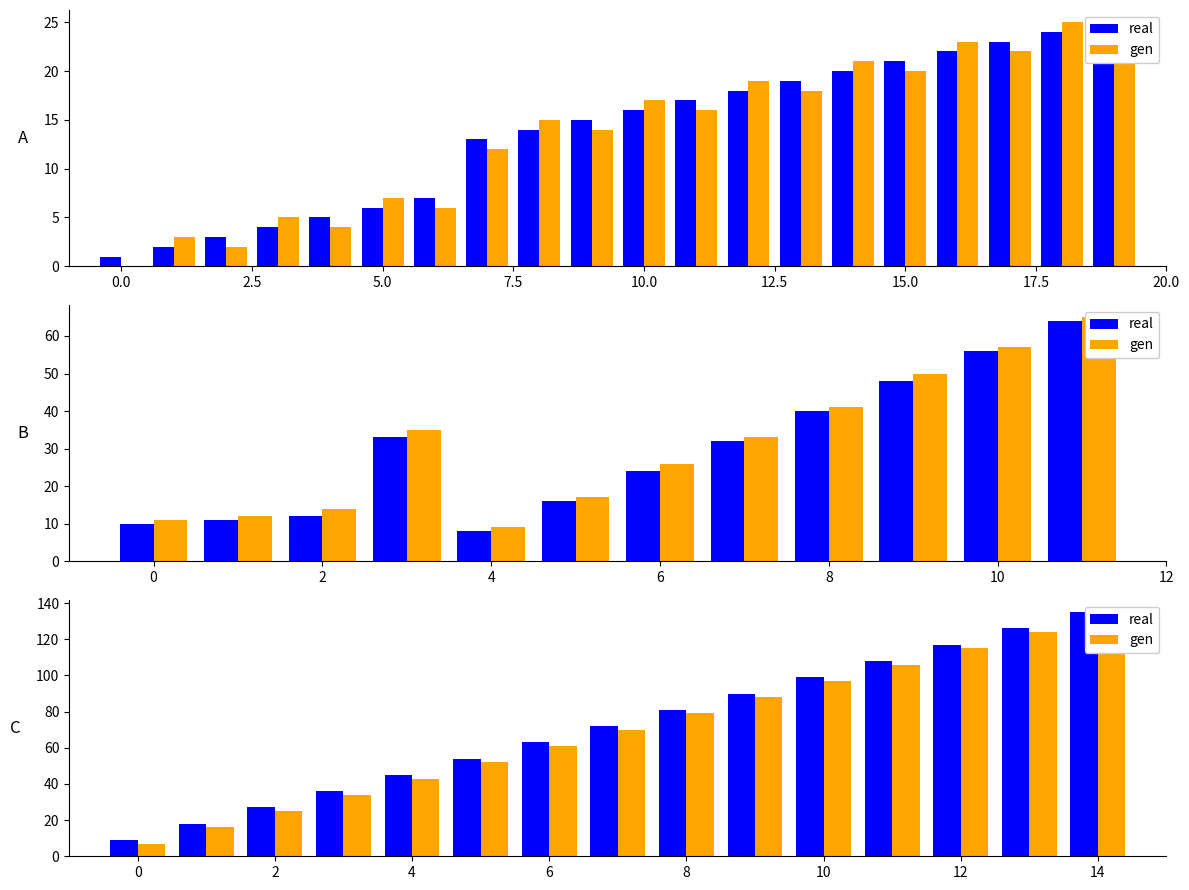

What is the sum of all gen values?

1050